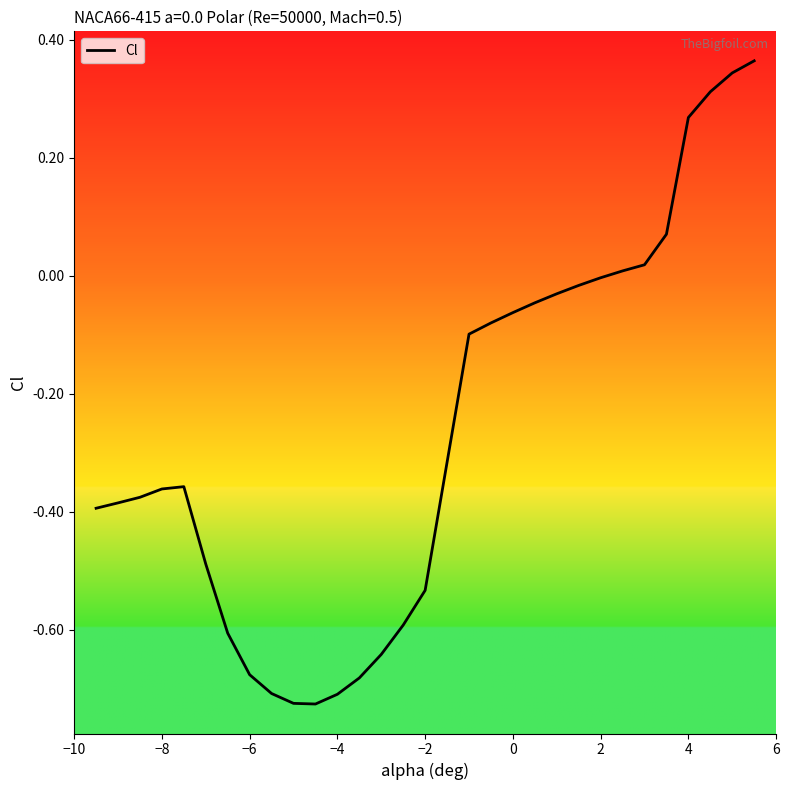

How many categories are shown in the chart?

30